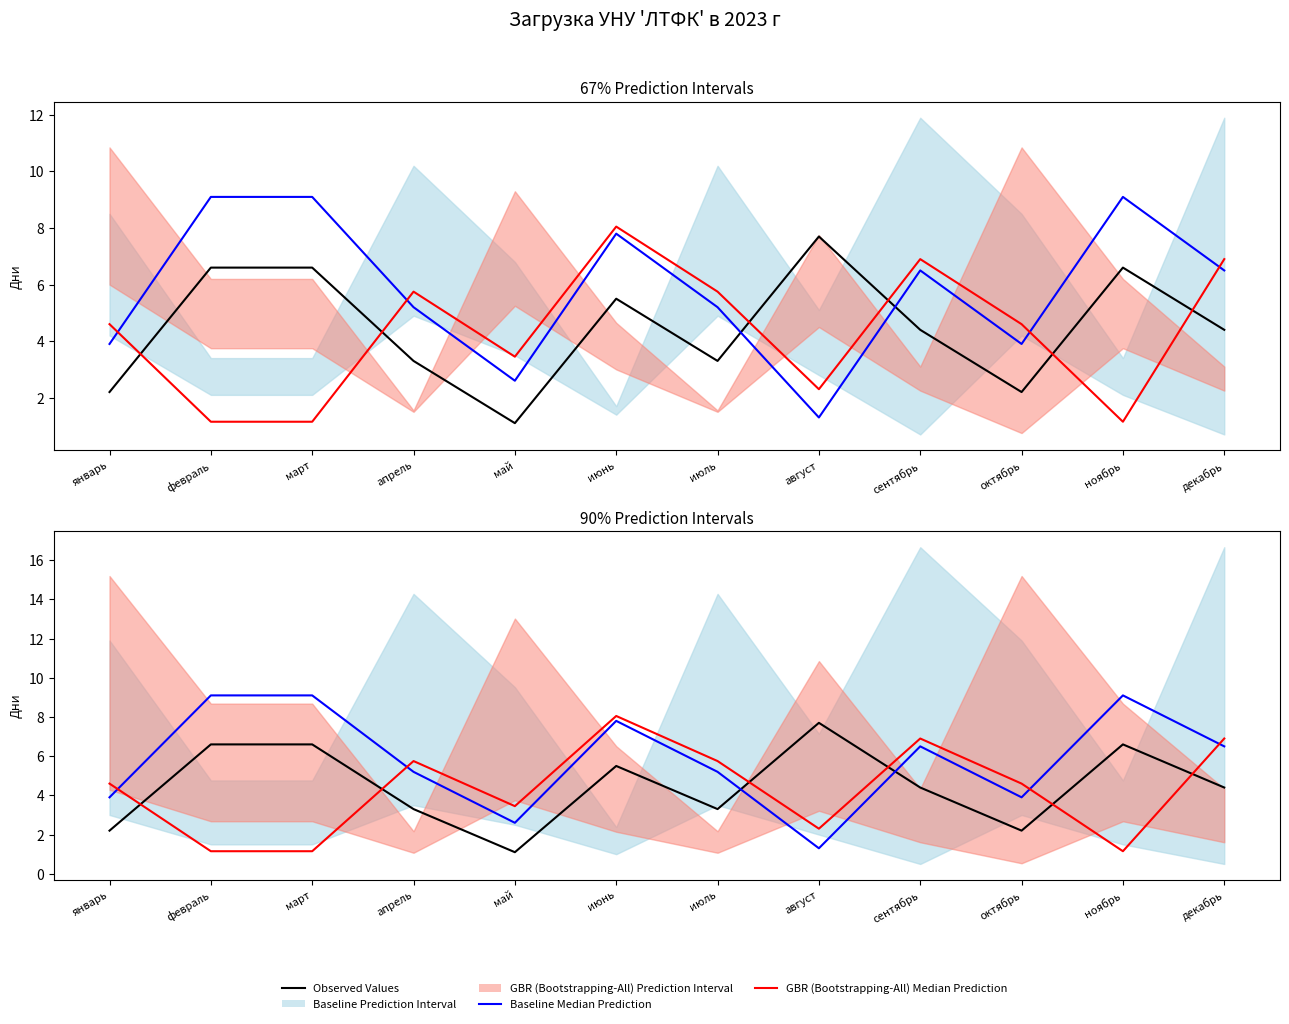

Between which two adjacent categories do Observed Values and Baseline Median Prediction first intersect?

июль and август